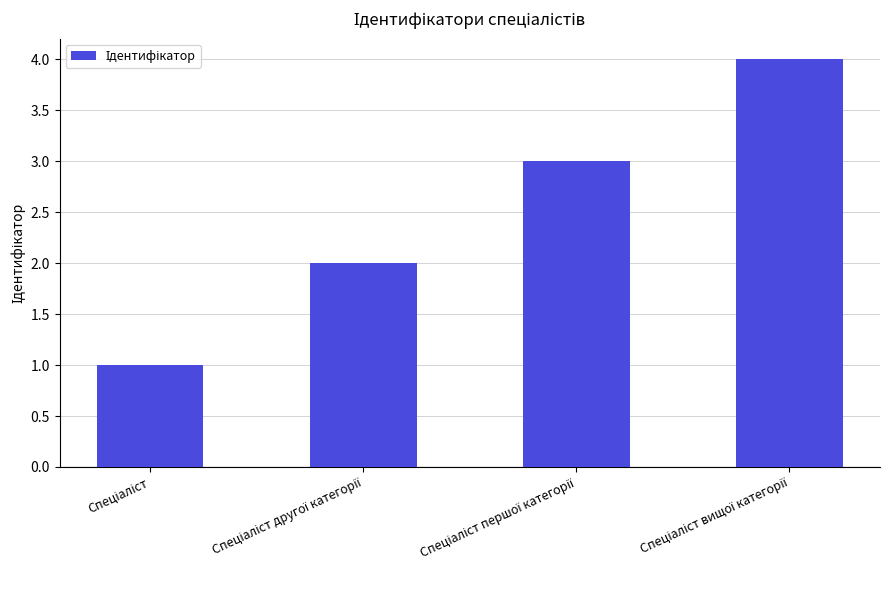

What is the sum of all values?

10